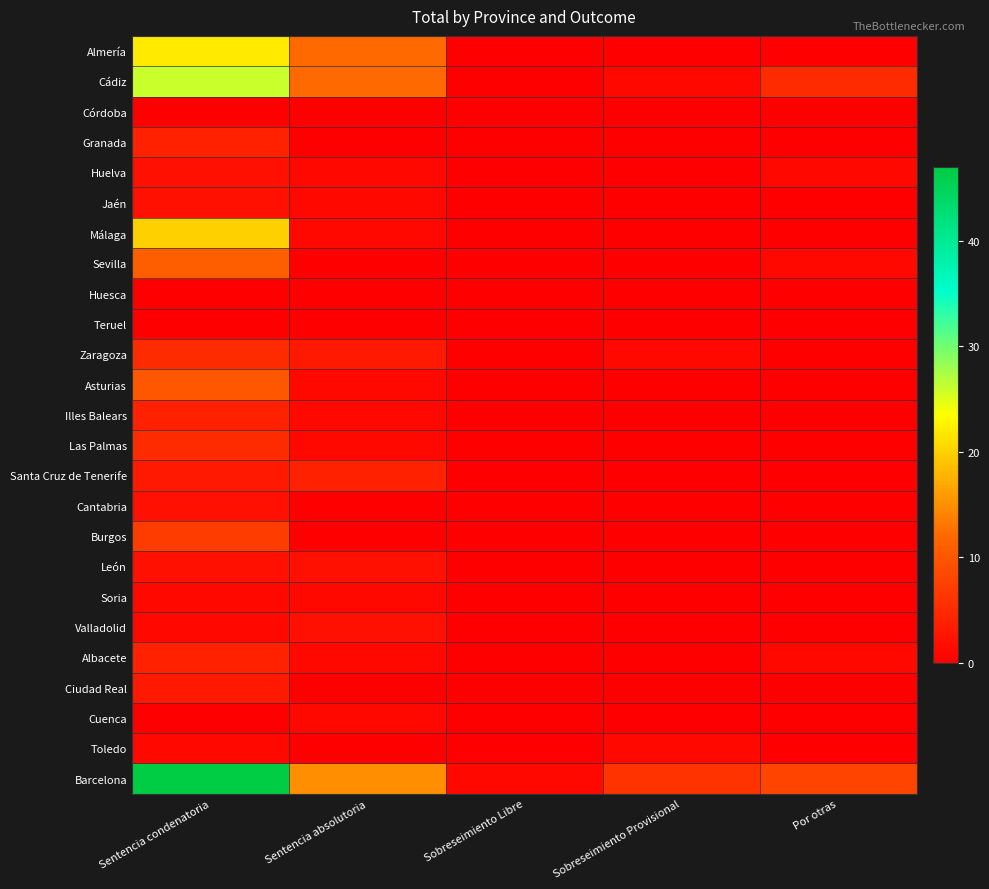

At Sobreseimiento Libre, list the series in order from smallest to largest.

Almería, Cádiz, Córdoba, Granada, Huelva, Jaén, Málaga, Sevilla, Huesca, Teruel, Zaragoza, Asturias, Illes Balears, Las Palmas, Santa Cruz de Tenerife, Cantabria, Burgos, León, Soria, Valladolid, Albacete, Ciudad Real, Cuenca, Toledo, Barcelona